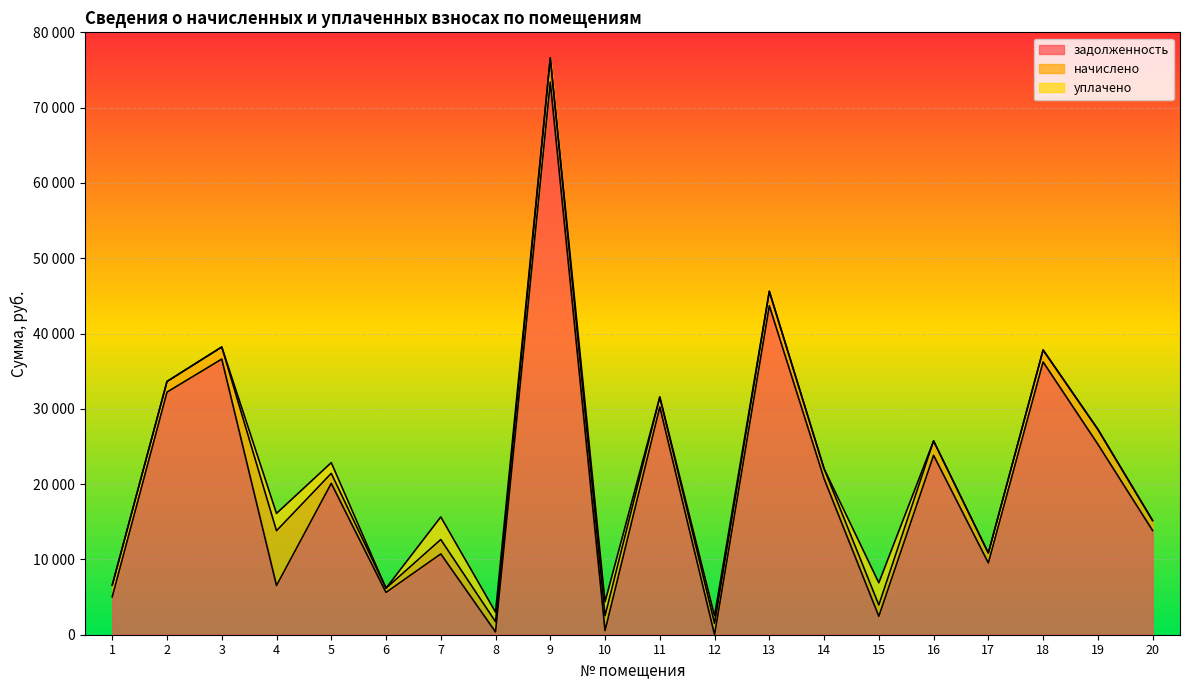

True or false: начислено has a value of 3262.6 at 7.

False